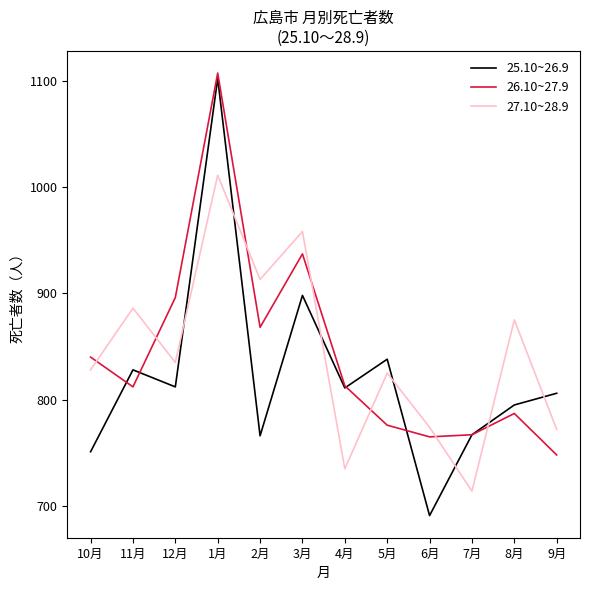

Which series ends up on top after the final intersection of 26.10~27.9 and 27.10~28.9?

27.10~28.9